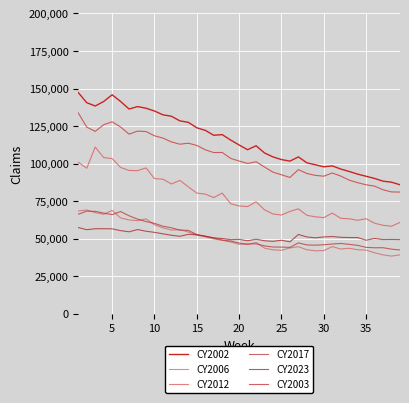

How many lines are shown in the chart?

6